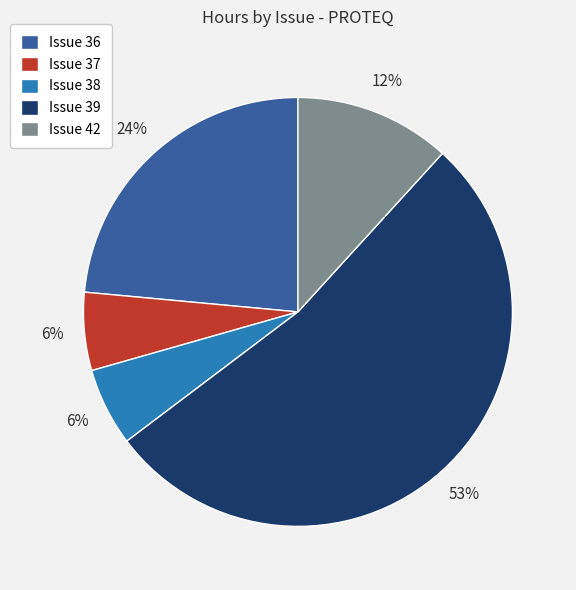

Between Issue 38 and Issue 39, which is larger?

Issue 39